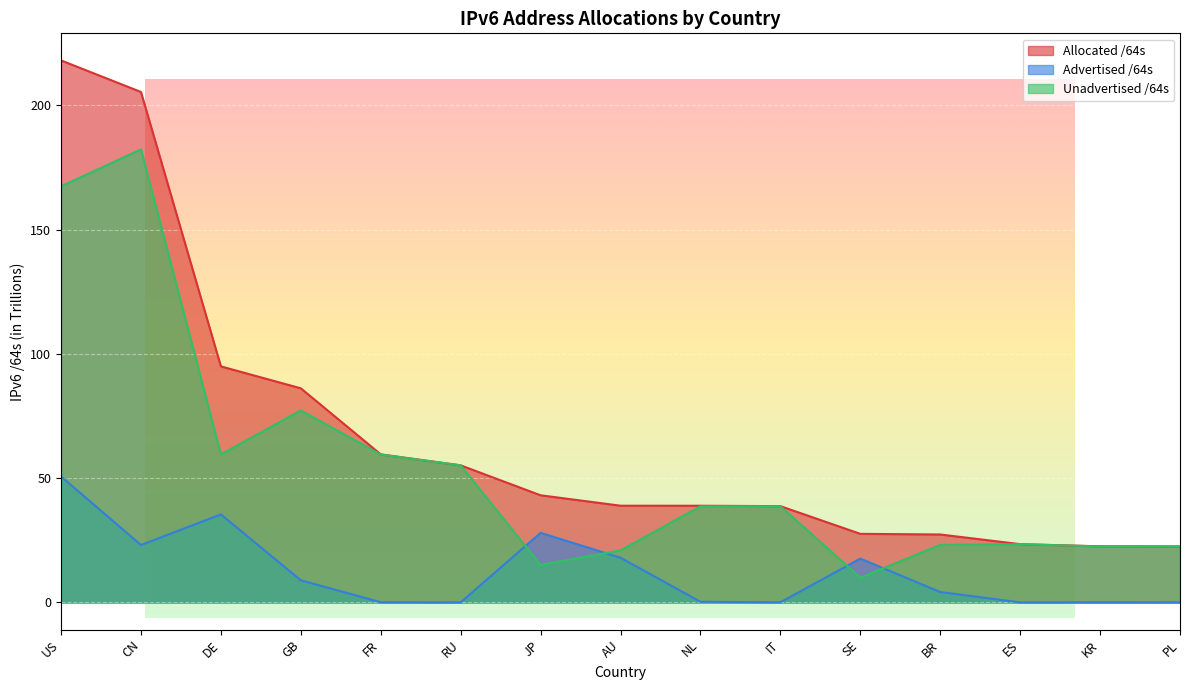

How many lines are shown in the chart?

3